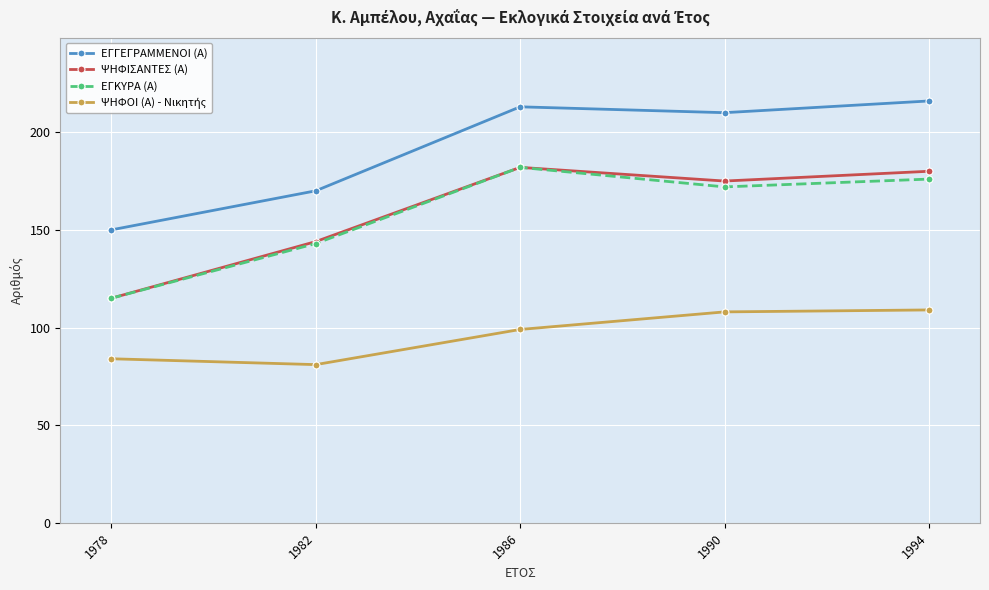

At how many categories does at least one series exceed 161?

4